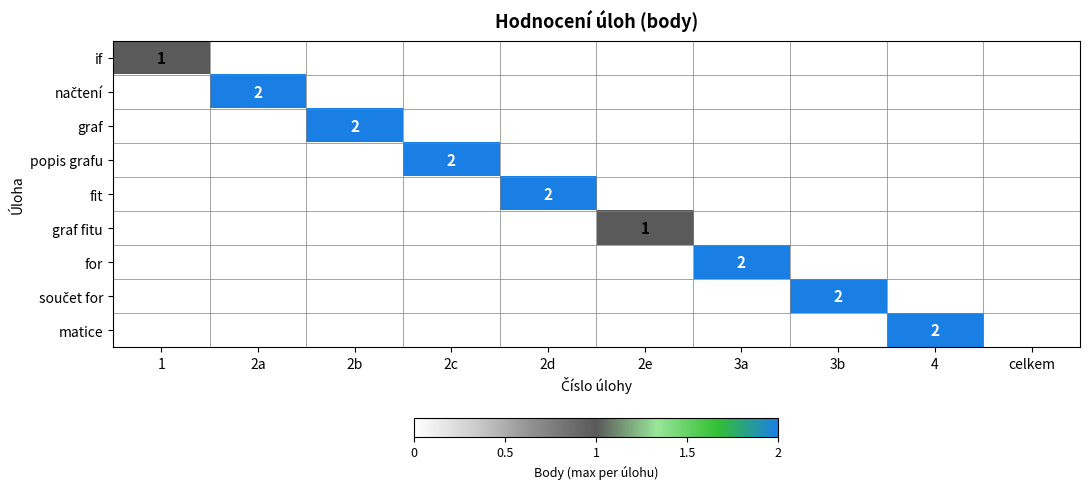

The value of popis grafu at 2c is 3. True or false?

False